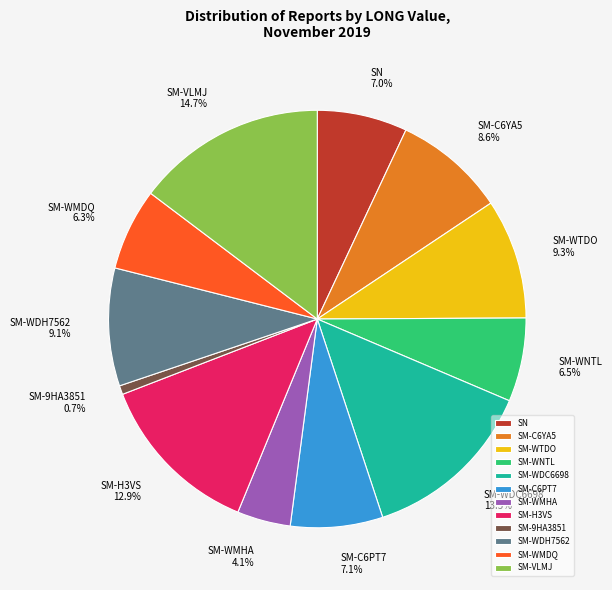

Is the sum of SN and SM-9HA3851 greater than half?

No